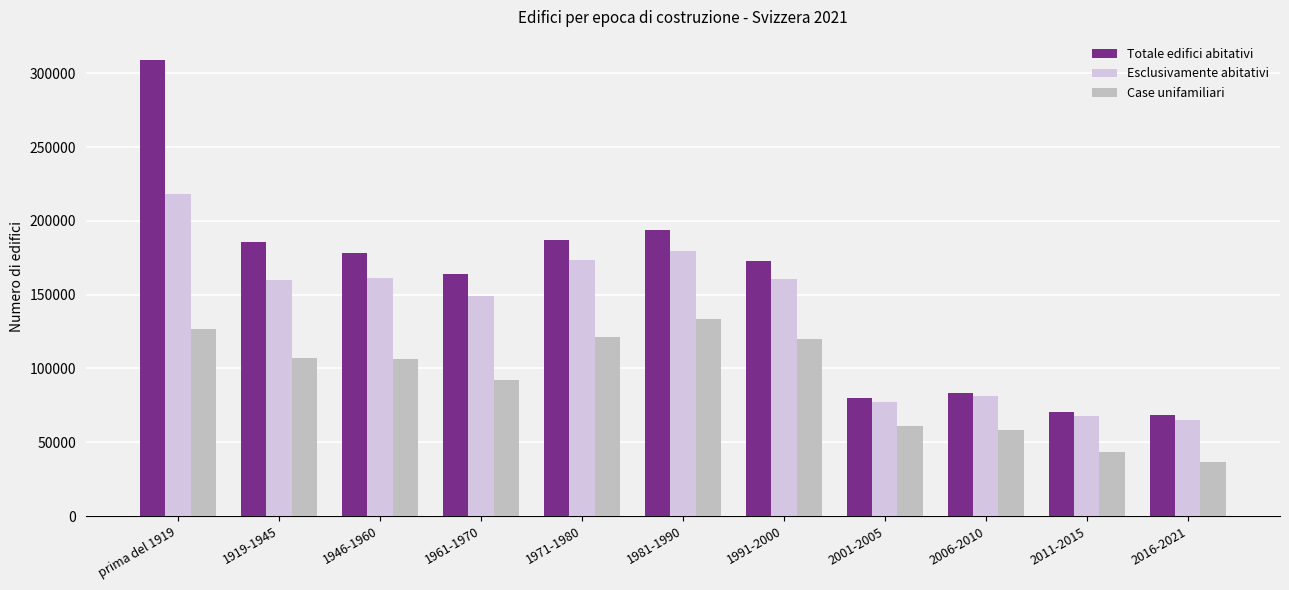

What is the difference between the second highest and minimum values in the Case unifamiliari series?

90297